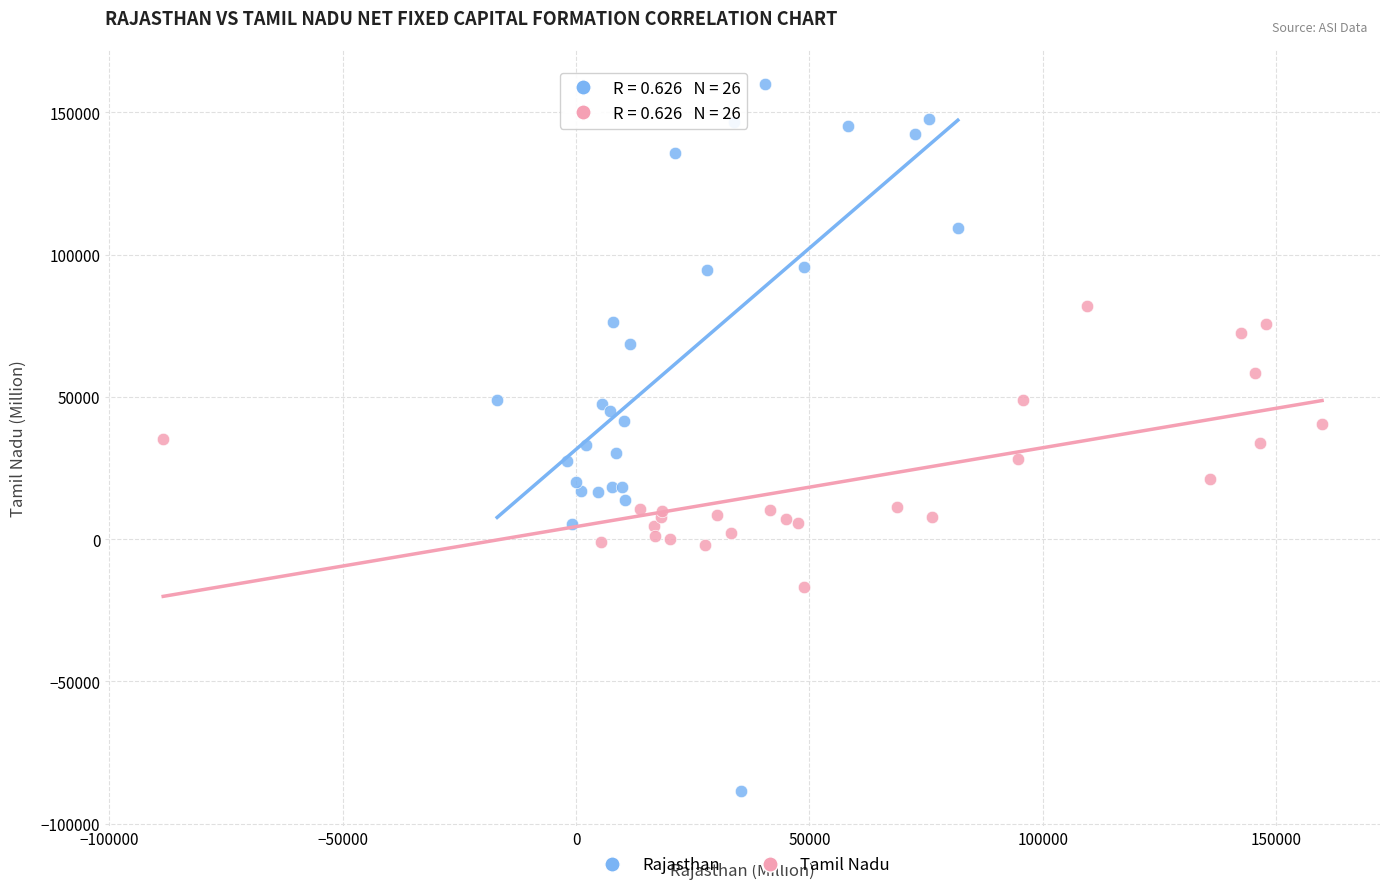

Which series reaches the maximum Y coordinate?

Rajasthan